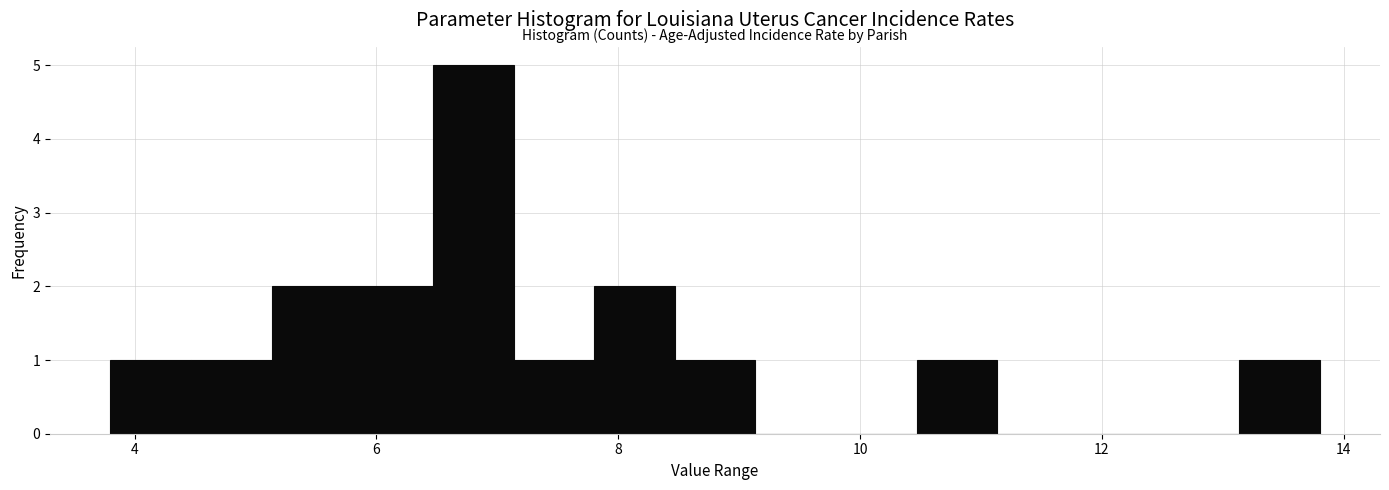

Around what value on the x-axis is the tallest bar? Give the approximate position of its centre, as read against the axis.

6.8